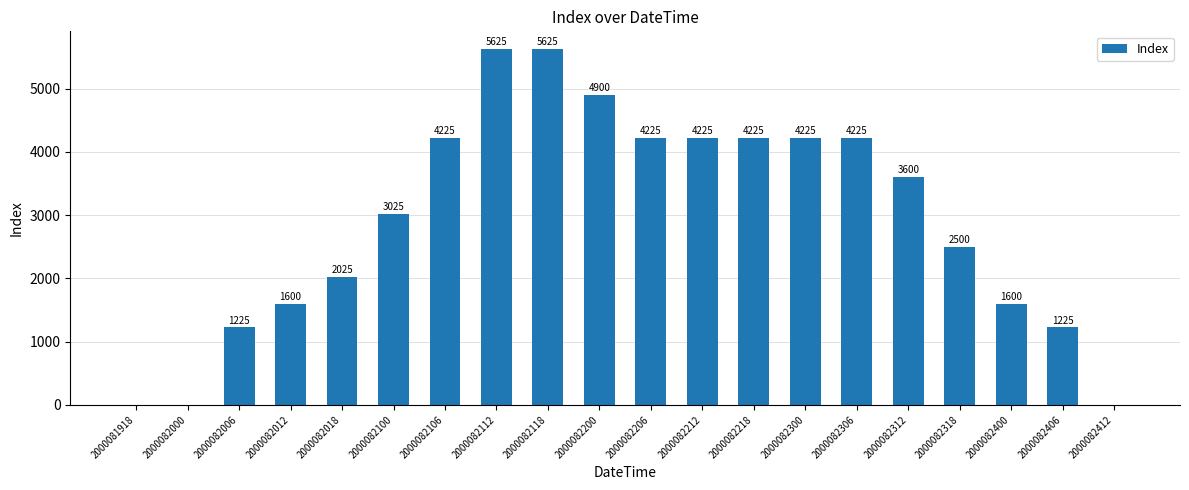

What is the average value?

2915